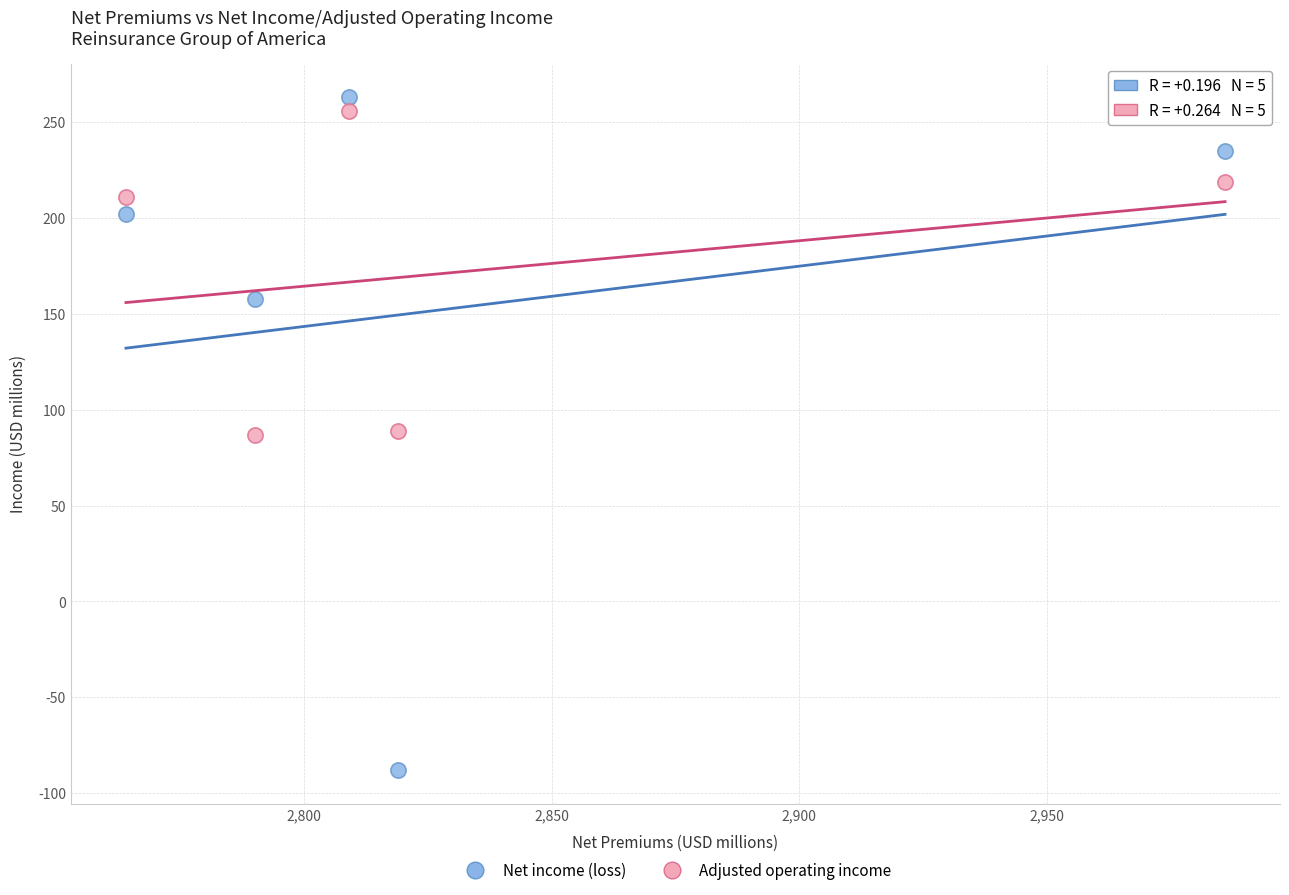

What is the X range (max minus min) for the scatter plot?

222